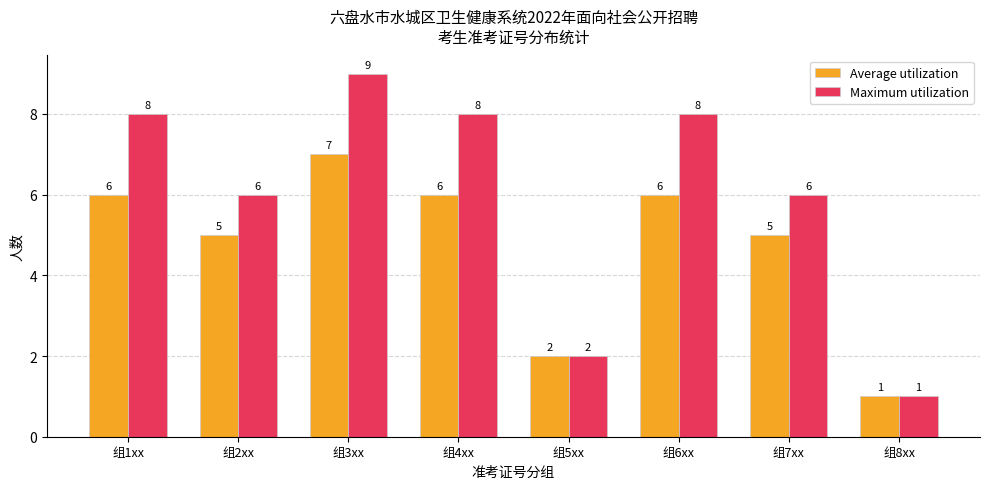

What is the label of the 4th bar from the right?

组5xx